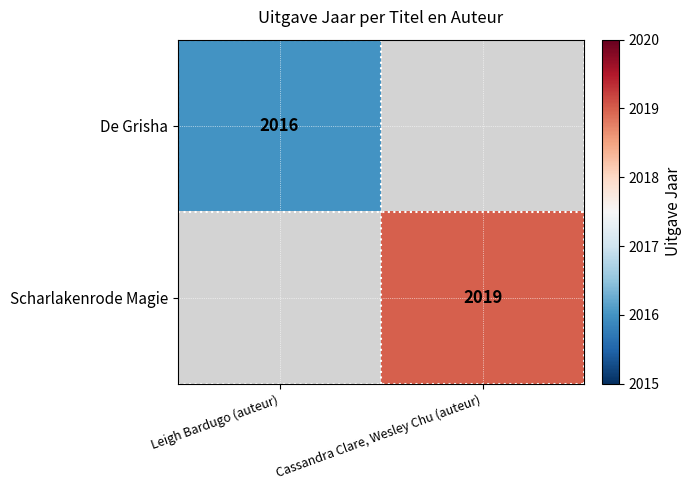

True or false: De Grisha has a value of 748 at Leigh Bardugo (auteur).

False